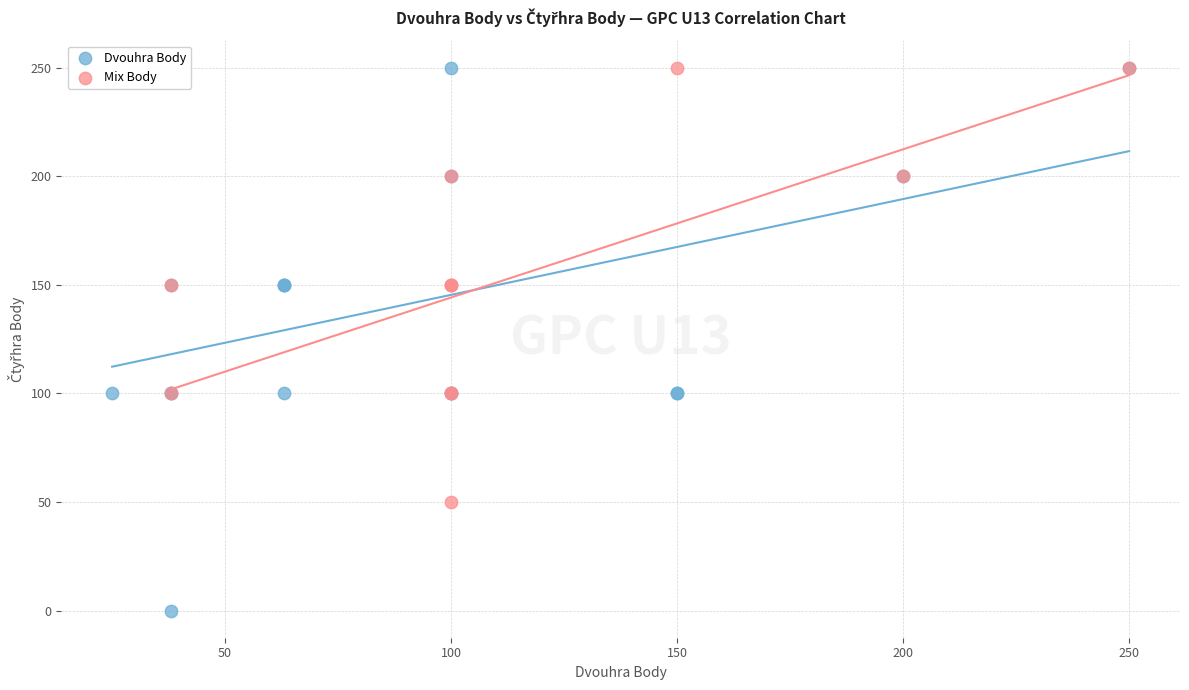

Which series has the largest Y range (max minus min)?

Dvouhra Body